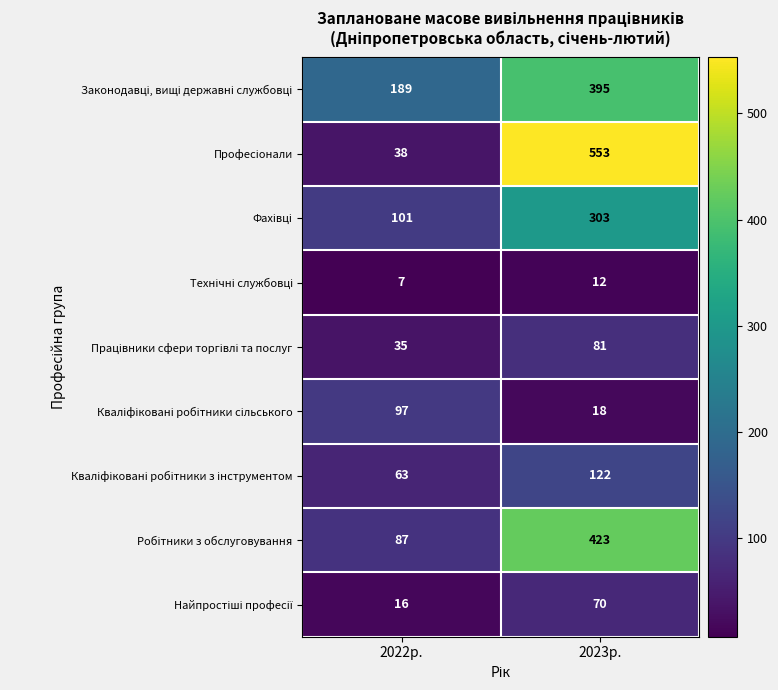

Which label corresponds to the largest value in the chart?

2023р.